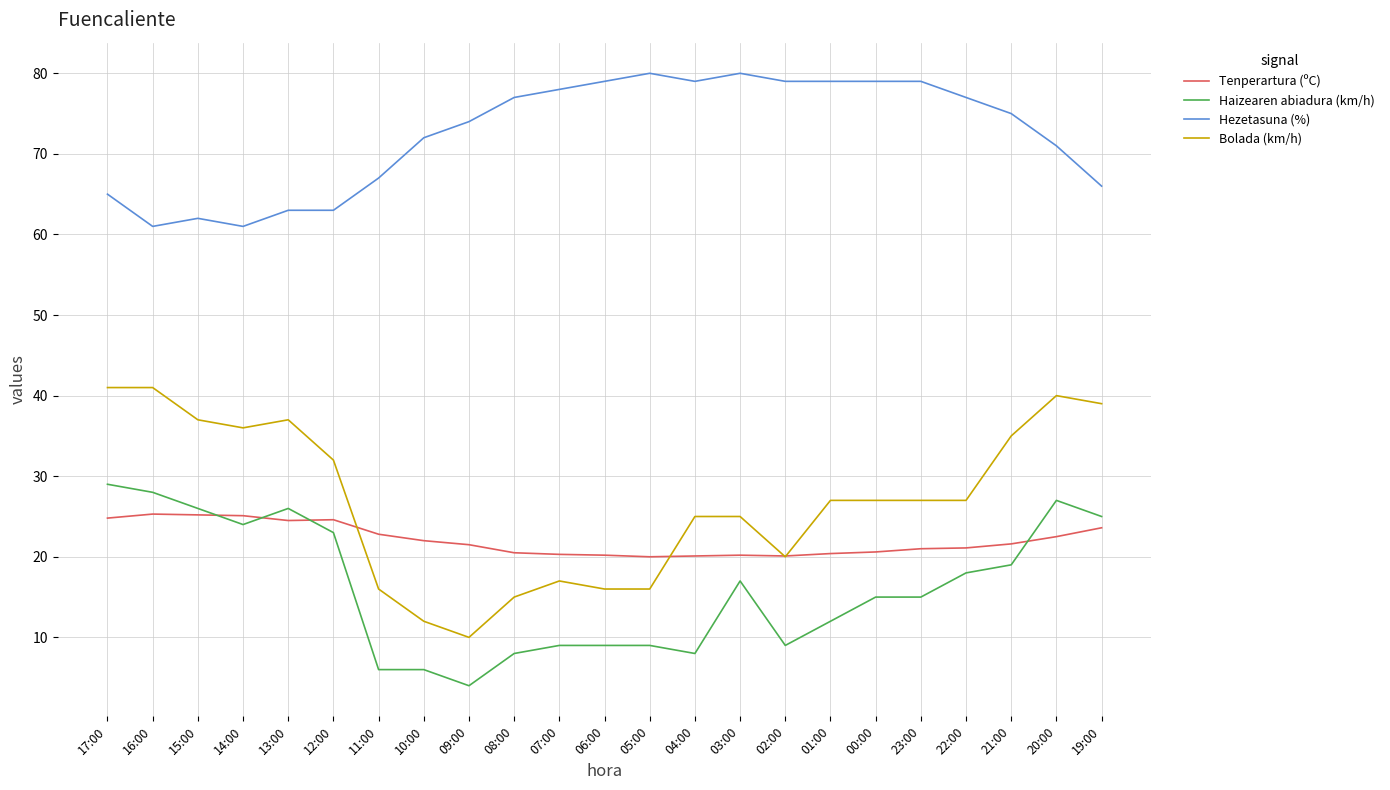

What is the sum of the Tenperartura (ºC) values at 19:00 and 05:00?

43.6